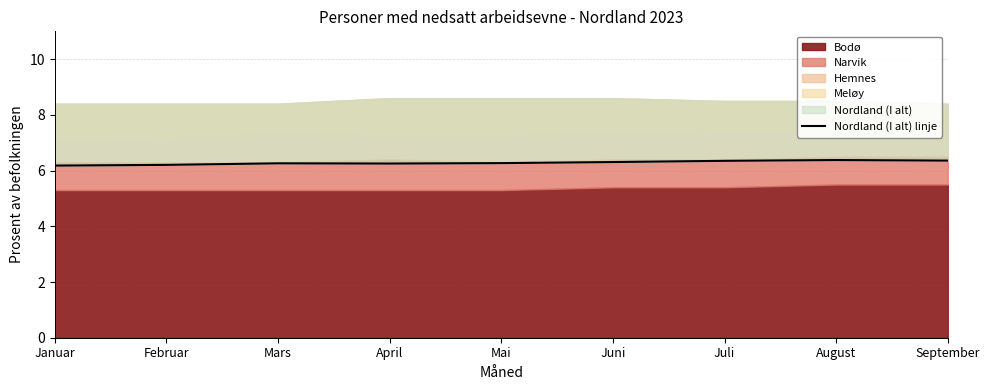

True or false: the data shows 1.3 at August.

False